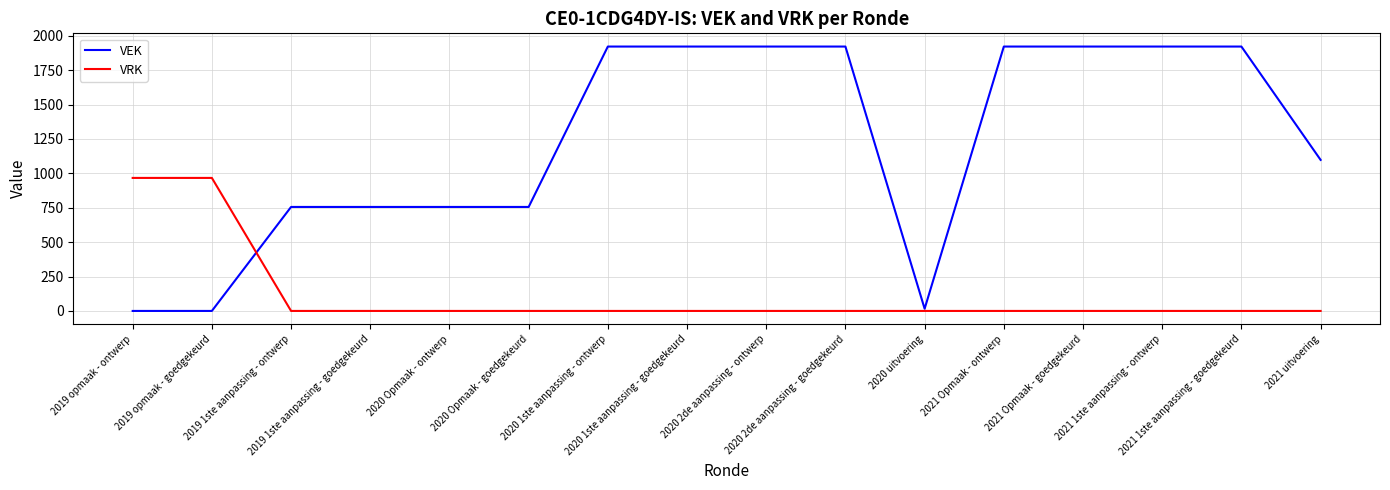

Count the number of categories in the chart.

16